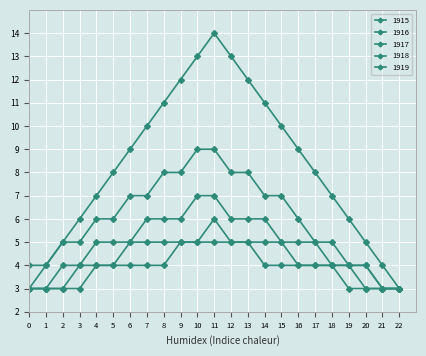

List the series in order of their peak value, lowest first.

1919, 1918, 1917, 1916, 1915